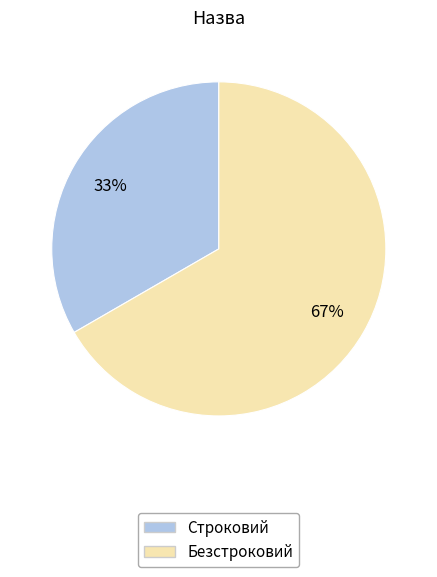

Is it true that Строковий is 33% of the pie?

True